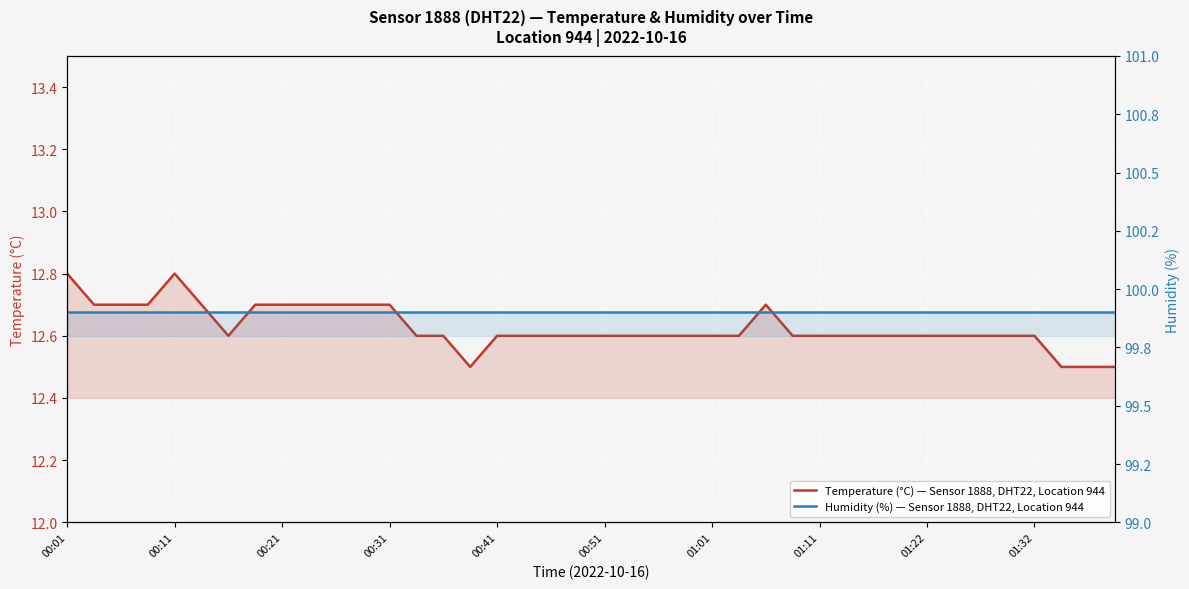

Where is Humidity (%) — Sensor 1888, DHT22, Location 944 nearest to the value 99?

00:01